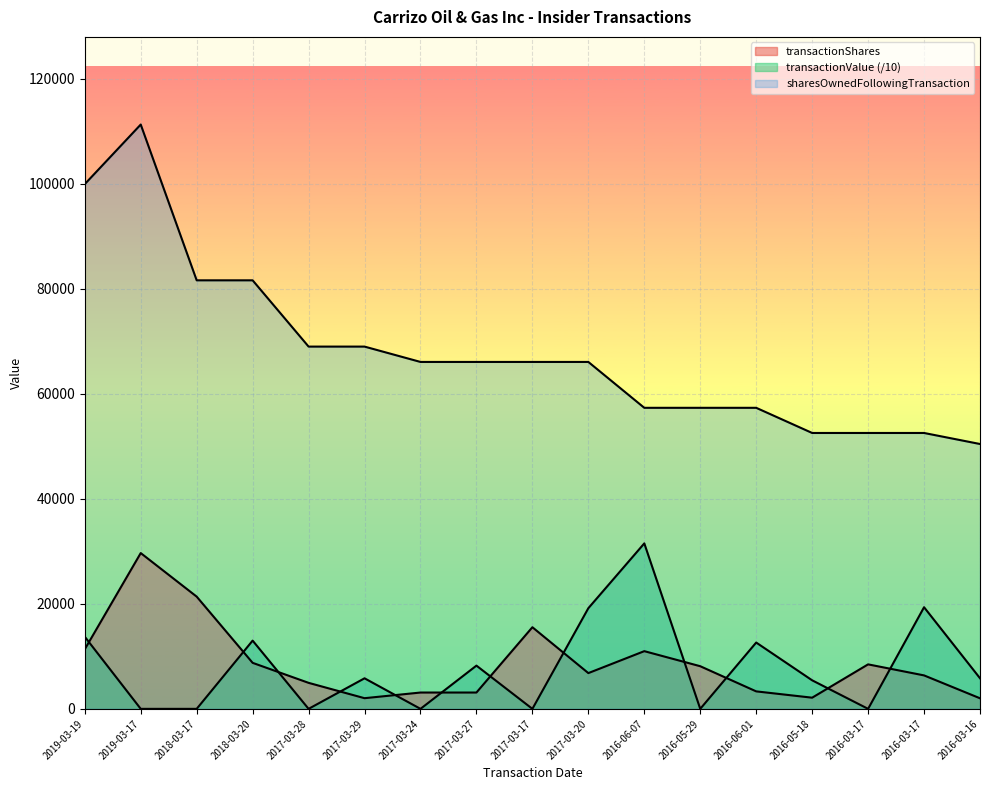

Reading left to right, extract all data points from this chart.

transactionShares: 11348.0	29672.0	21375.0	8763.0	4954.0	2031.0	3109.0	3109.0	15547.0	6809.0	10989.0	8120.0	3329.0	2127.0	8474.0	6372.0	2013.0
transactionValue: 13737.4	0.0	0.0	12998.2	0.0	5818.2	0.0	8233.6	0.0	19170.7	31516.5	0.0	12631.1	5436.6	0.0	19355.1	5829.3
sharesOwnedFollowingTransaction: 99945.0	111293.0	81621.0	81621.0	68999.0	68999.0	66076.0	66076.0	66076.0	66076.0	57338.0	57338.0	57338.0	52547.0	52547.0	52547.0	50445.0